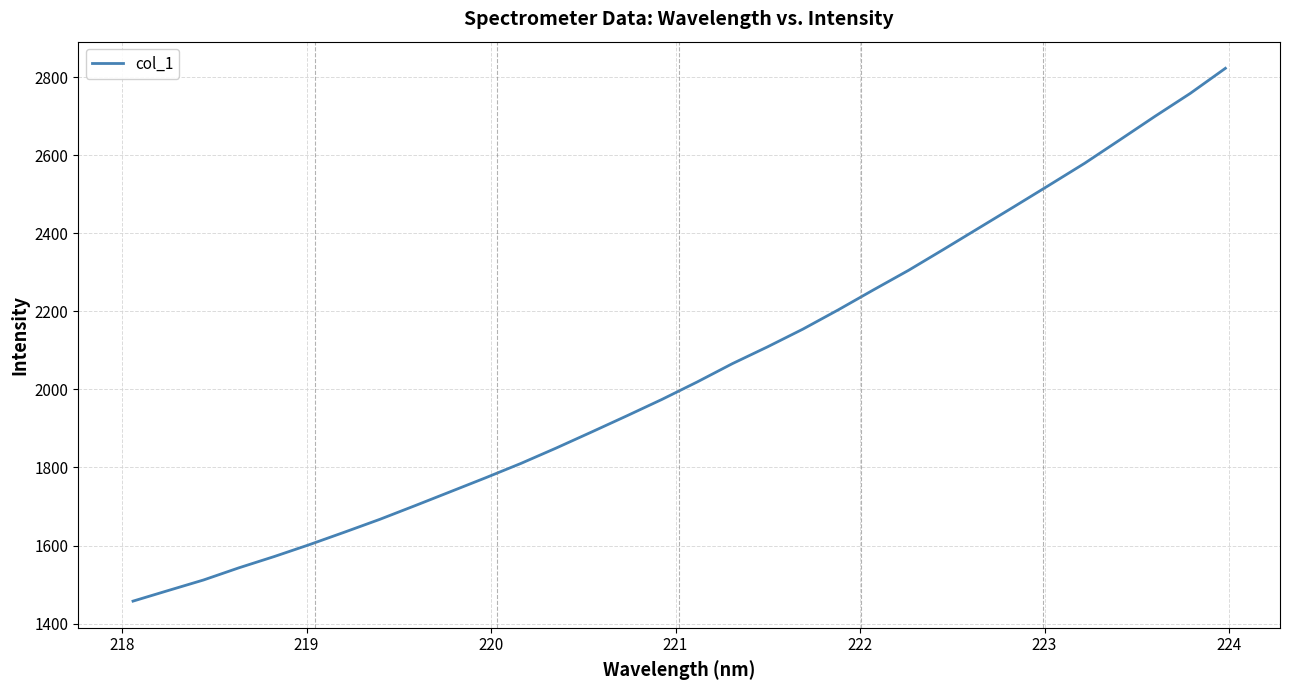

What is the greatest value displayed?

2823.0